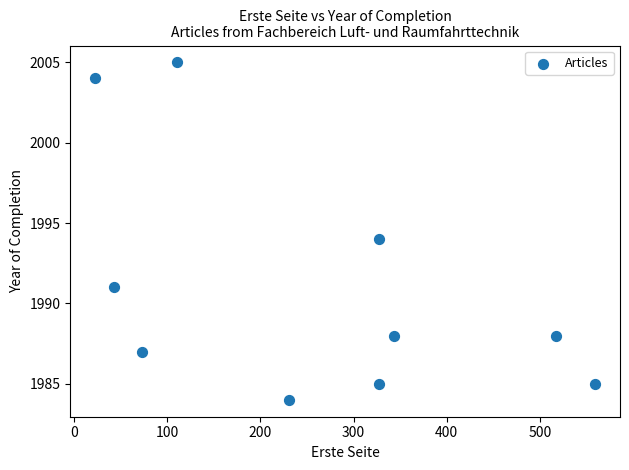

What is the average Y value?

1991